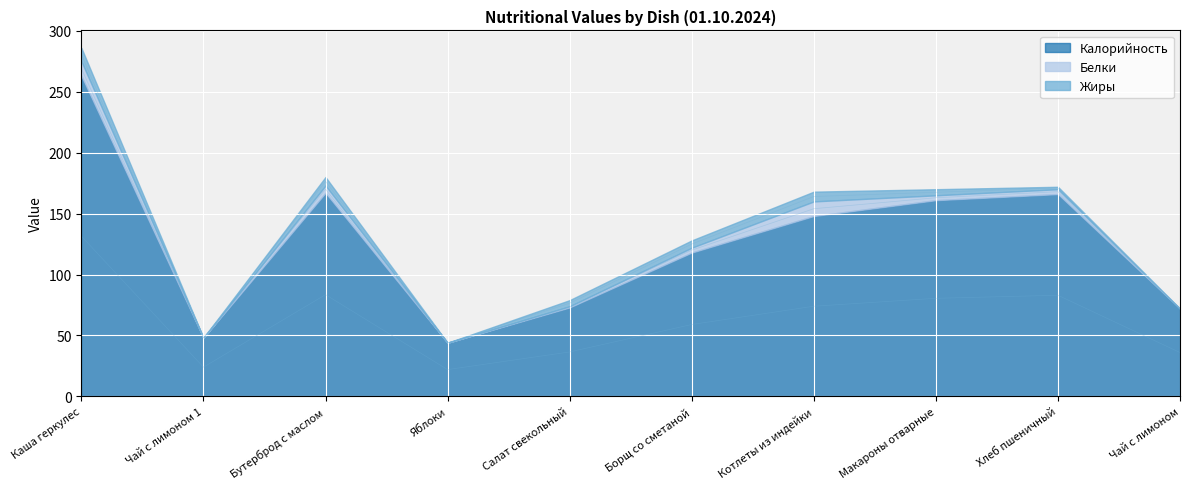

Where is the first local maximum for Белки?

Бутерброд с маслом